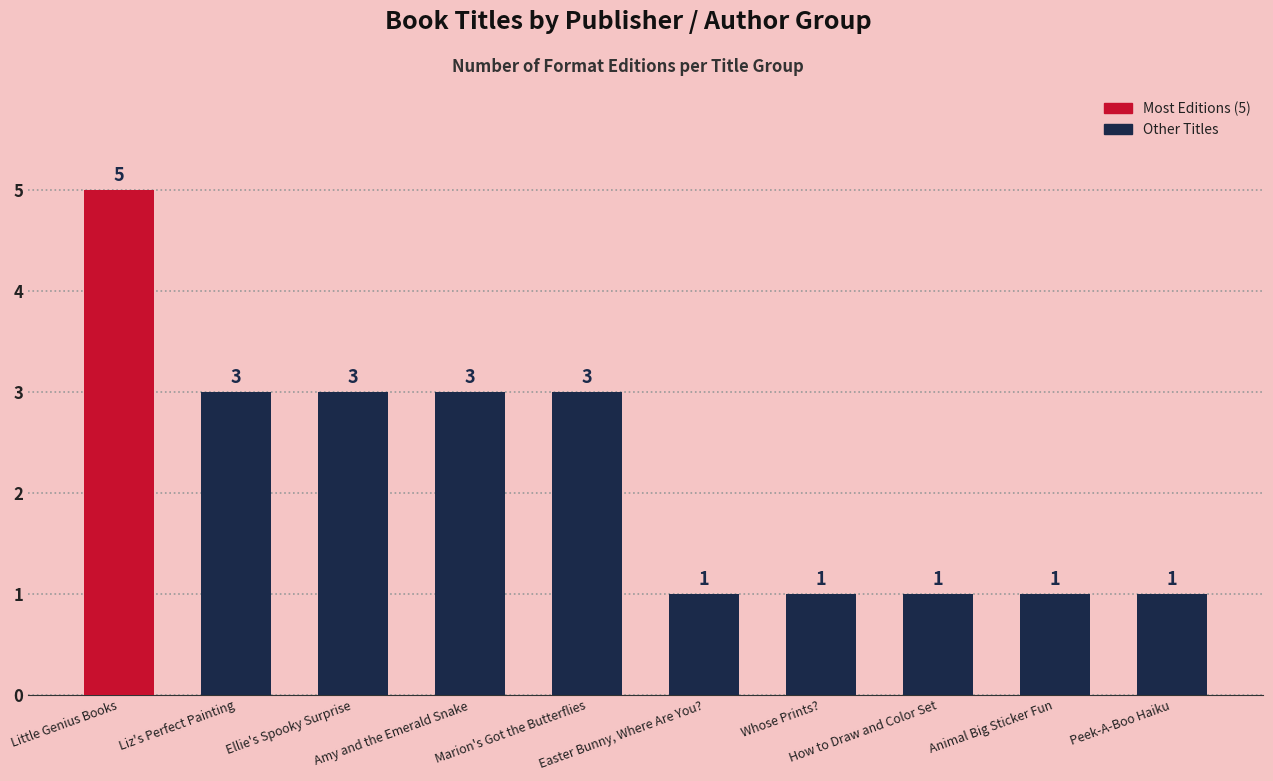

True or false: the data shows 1 at Animal Big Sticker Fun.

True